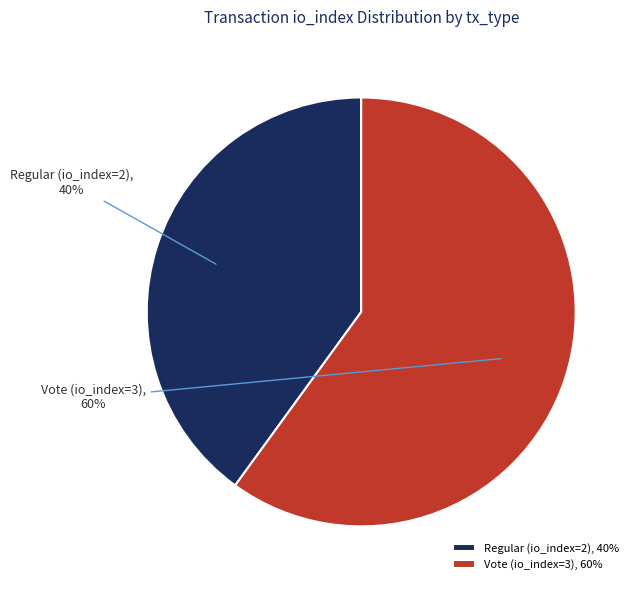

How many segments does this pie chart have?

2